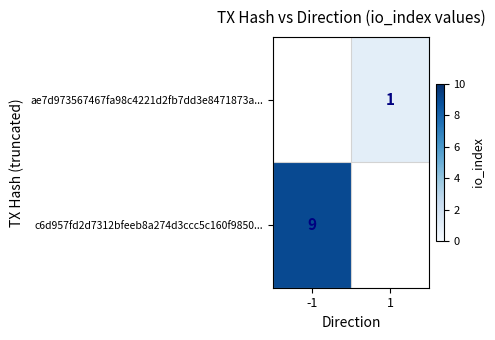

At which category does the chart reach its peak across all series?

-1